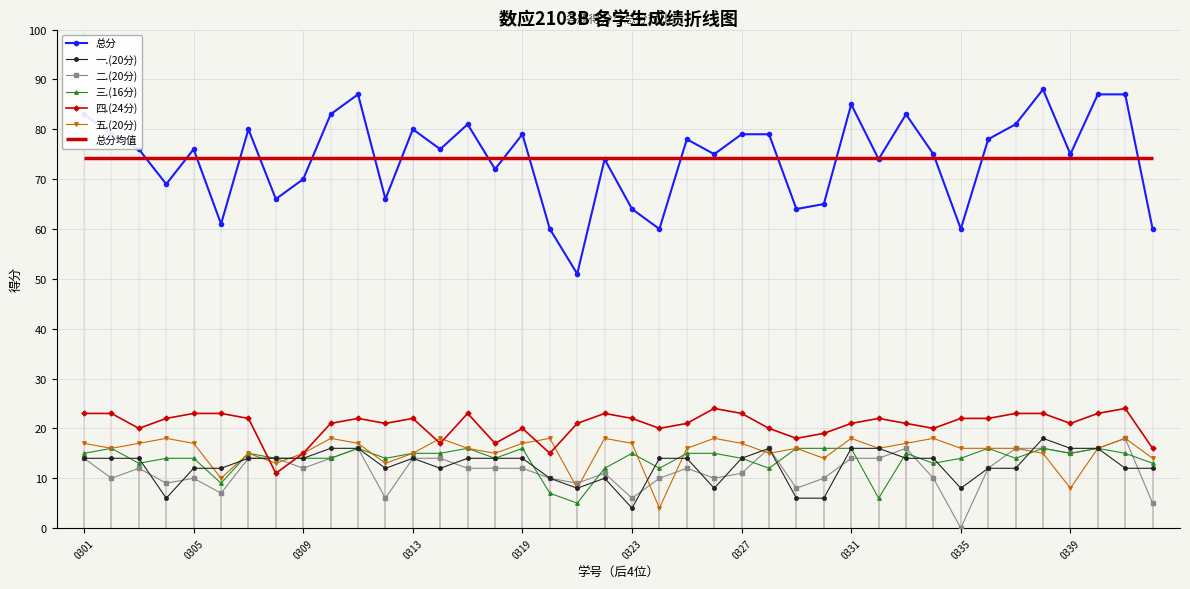

Where is the first local maximum for 总分?

0305